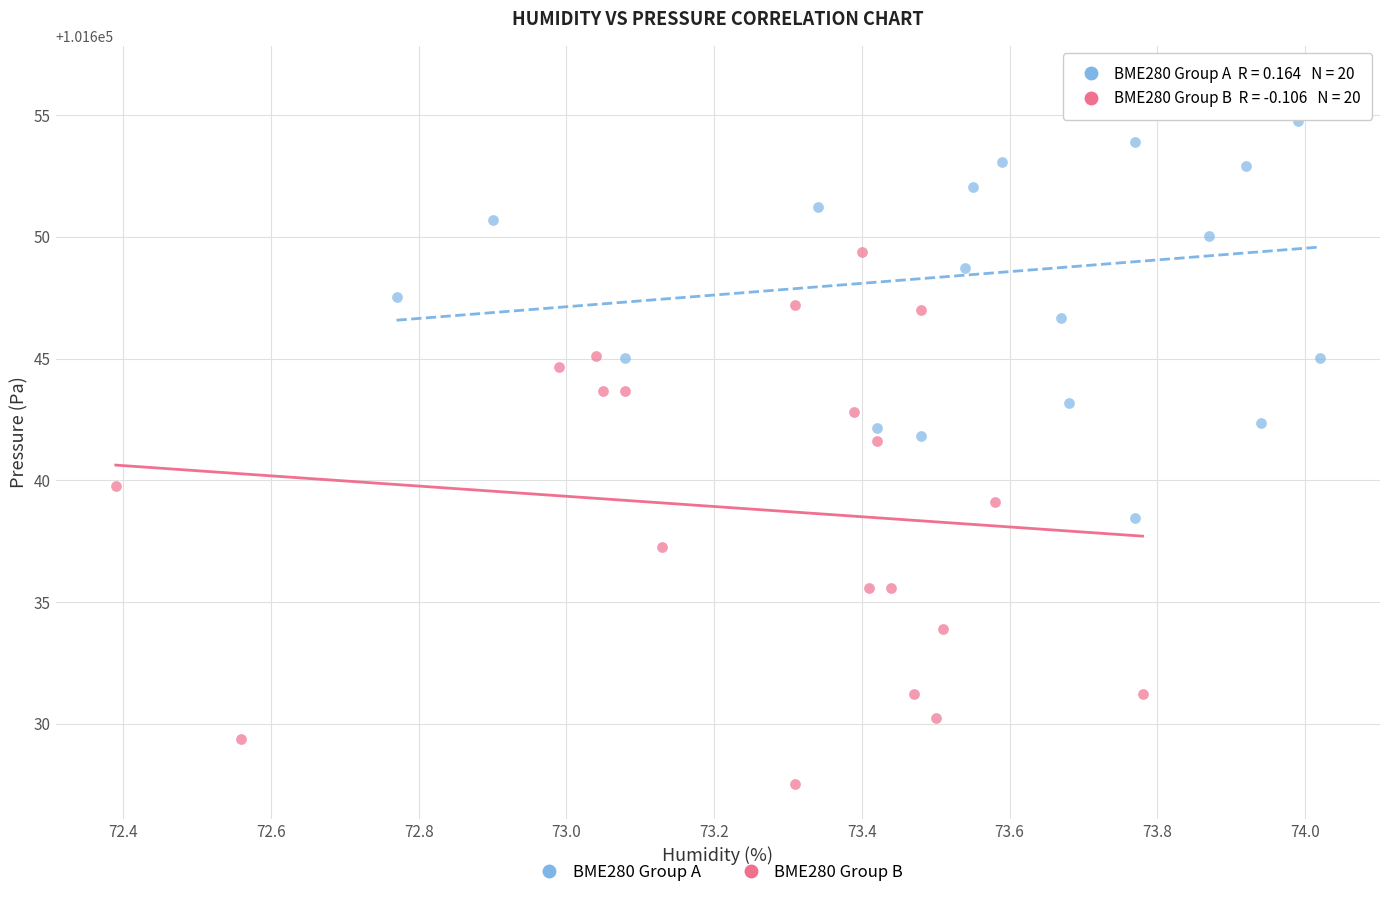

Which series contains the lowest Y value?

BME280 Group B